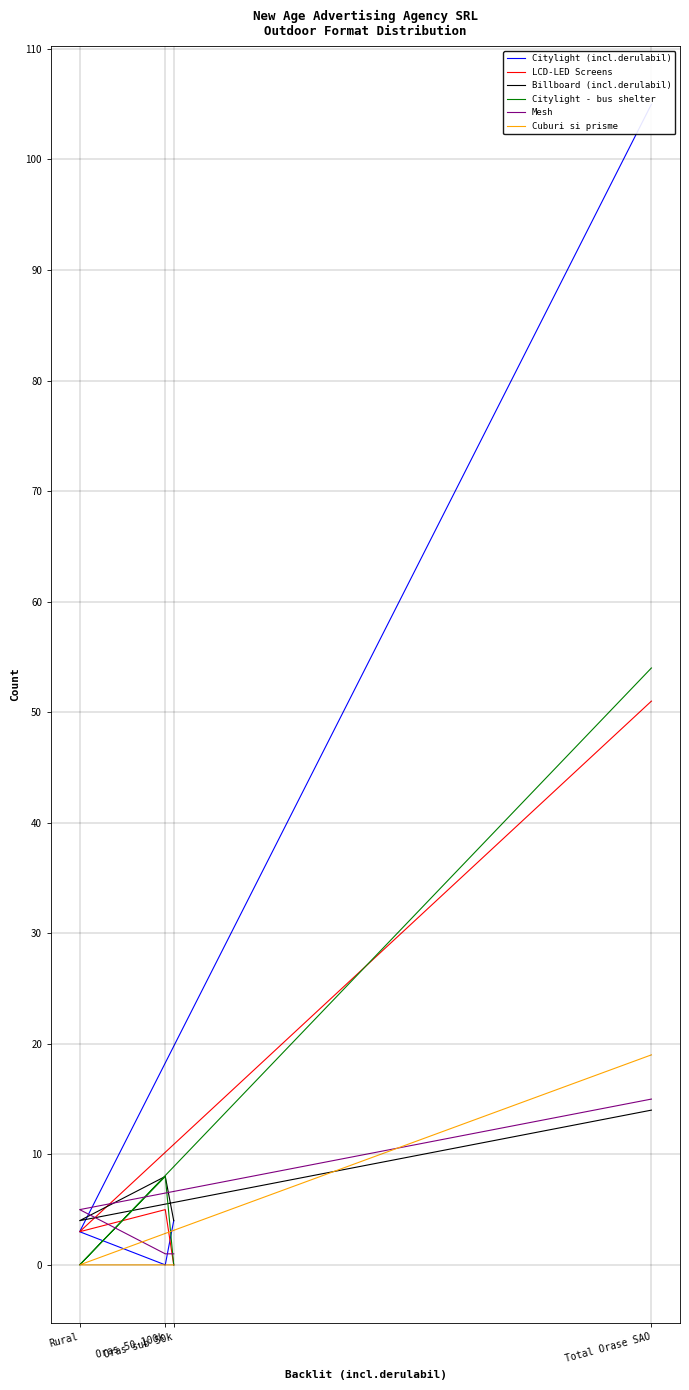

The Citylight - bus shelter series shows 27 at Oras sub 50k. True or false?

False